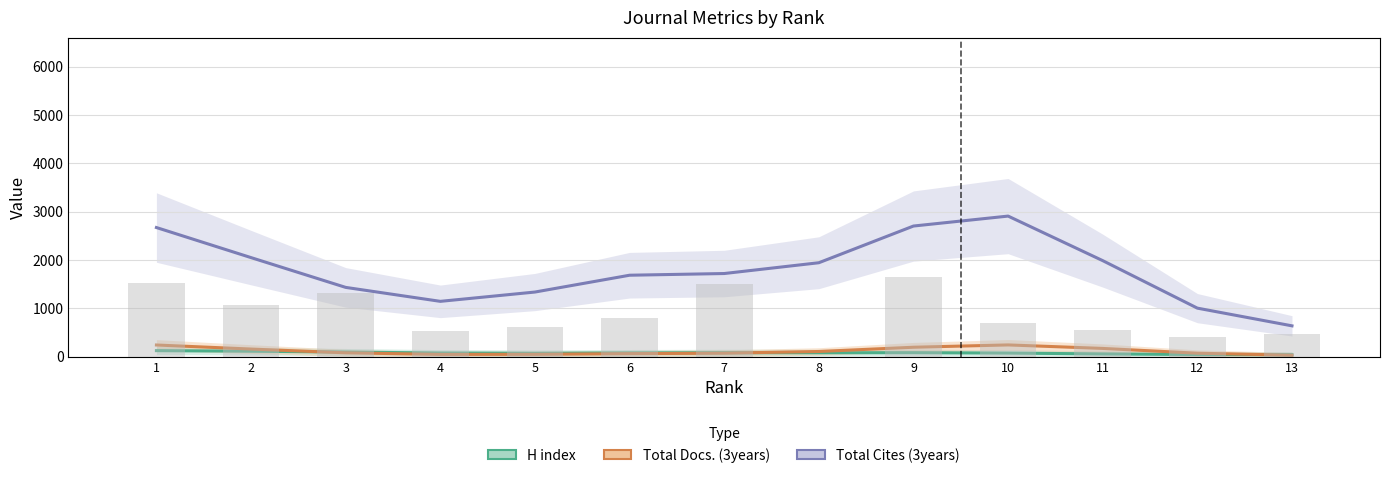

What is the spread (max minus min) of values at 7?

1646.7